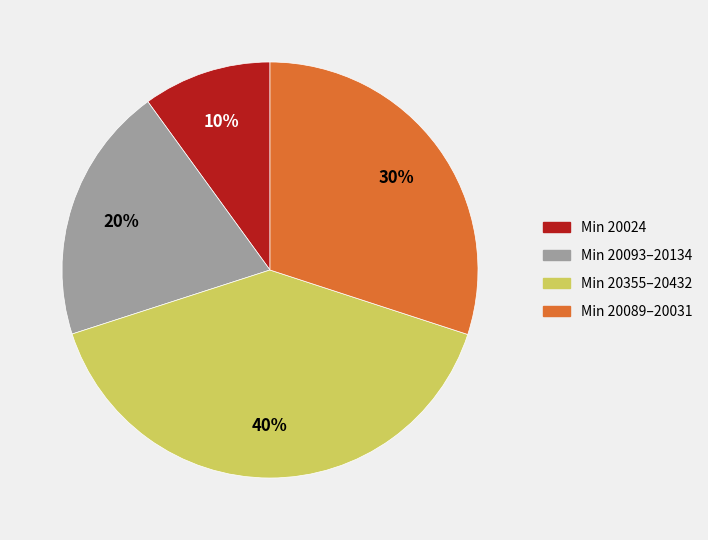

Approximately how many times larger is the value at Min 20093–20134 compared to Min 20355–20432?

0.5